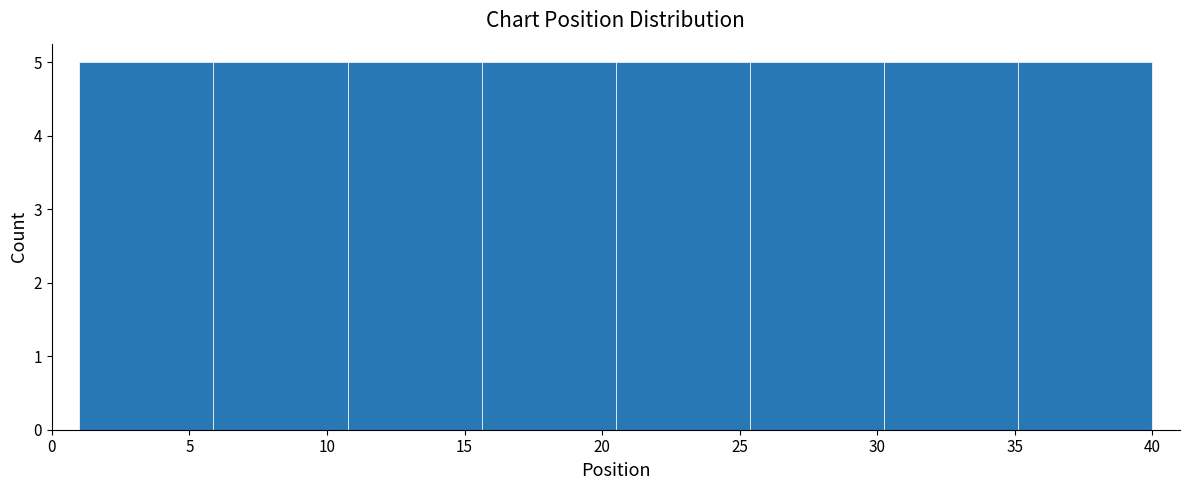

What is the height of the bar covering 25.5 to 30.5 on the x-axis? Neither the bar edges nor the heights are printed on the chart, so give them approximately, as read against the axes.

5